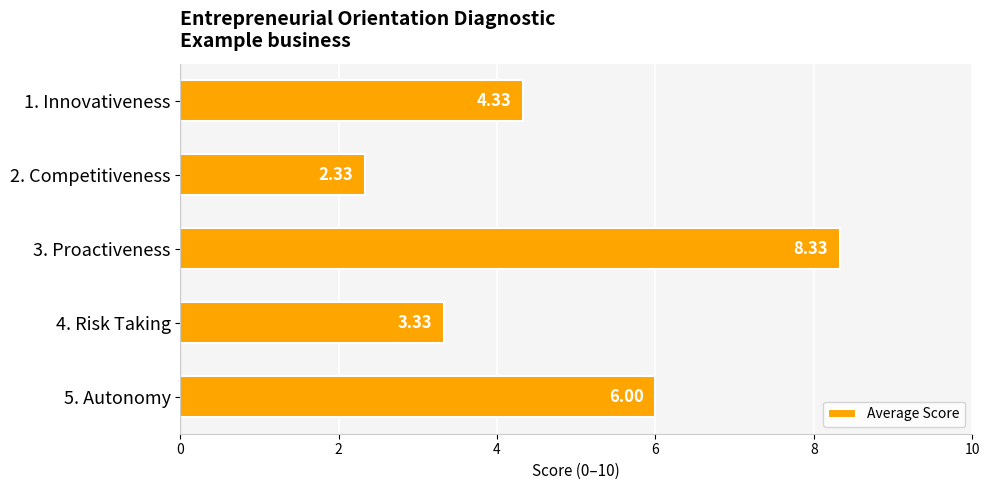

What is the ratio of the value at 1. Innovativeness to the value at 4. Risk Taking?

1.3